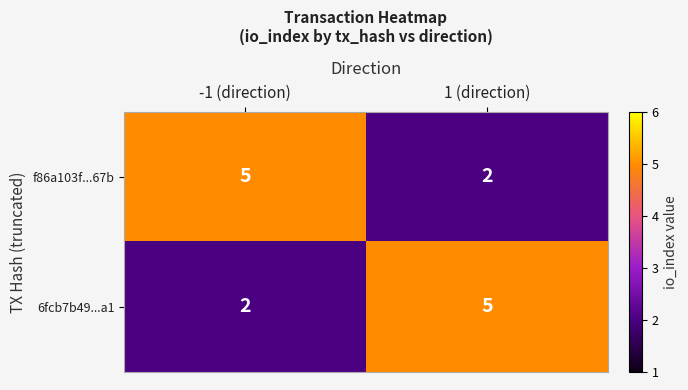

Reading left to right, what are all the values shown in this chart?

f86a103f...67b: 5	2
6fcb7b49...a1: 2	5